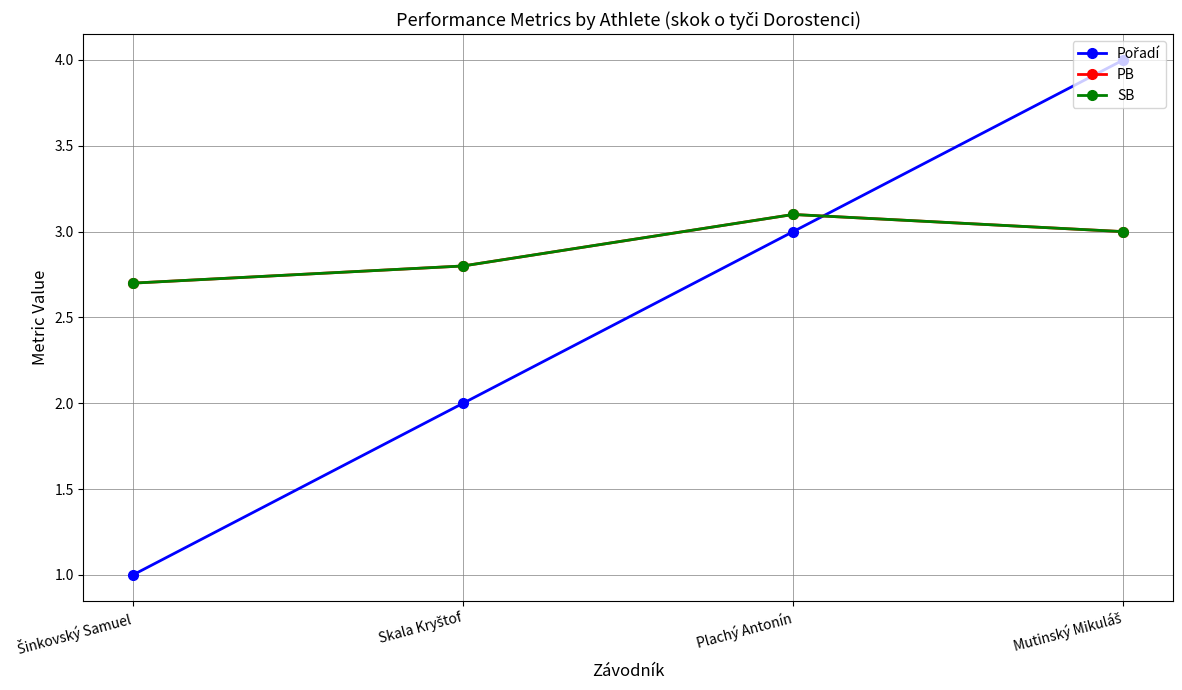

What are all the series names shown in the legend?

Pořadí, PB, SB